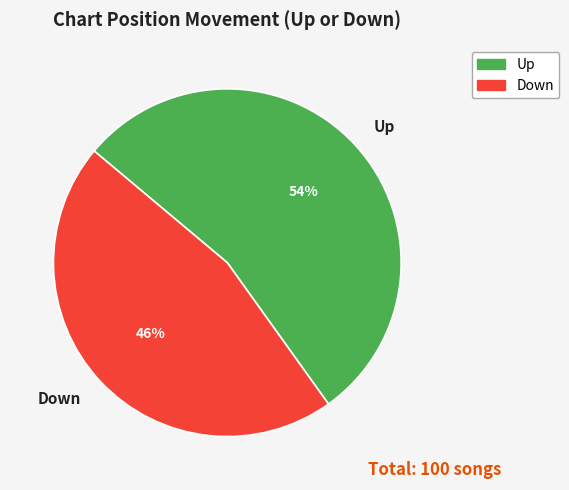

What is the largest slice in the pie chart?

Up